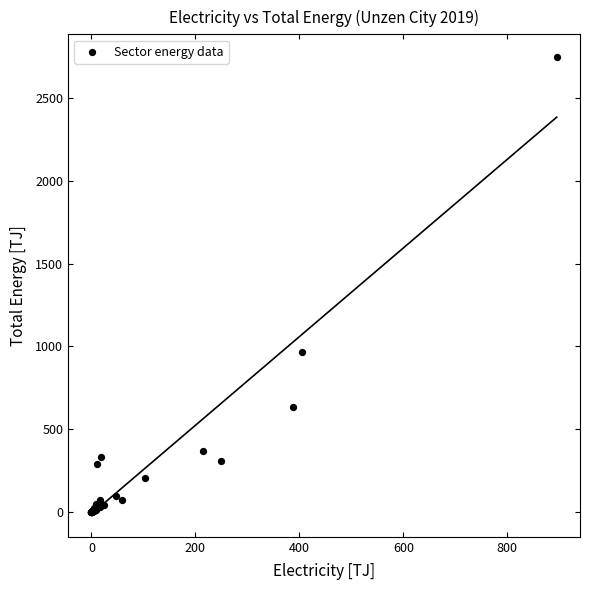

What Y value in the scatter plot is closest to 1374?

967.0